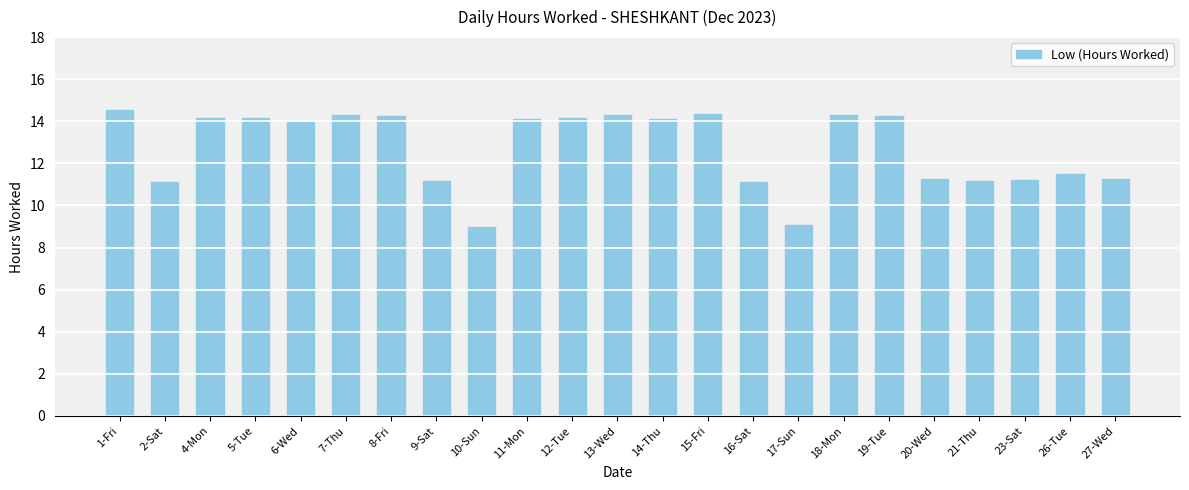

What is the average value?

12.7